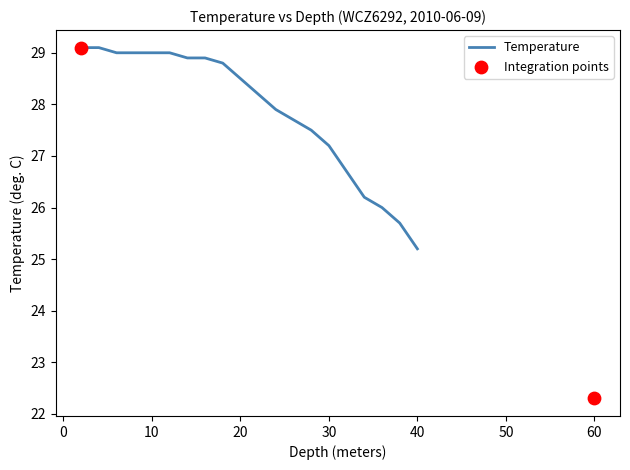

What is the change in value from 4.0 to 8.0?

-0.1